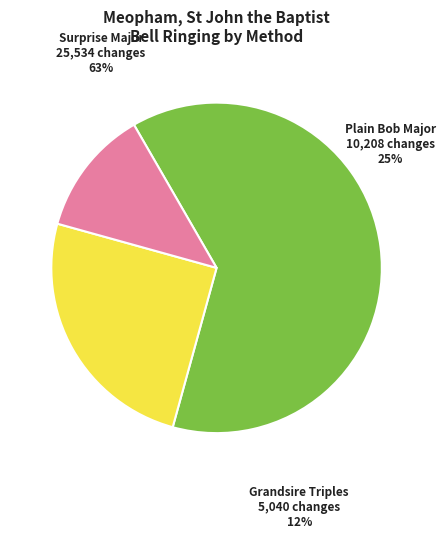

Is the sum of 1081896 and 419419 greater than half?

No